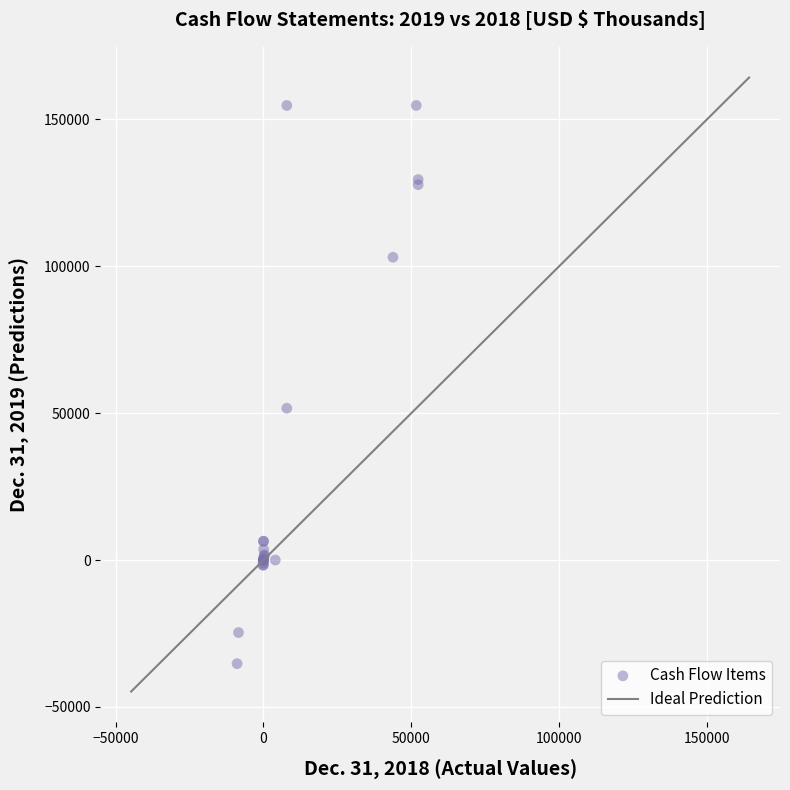

What Y value in the scatter plot is closest to 59731?

51660